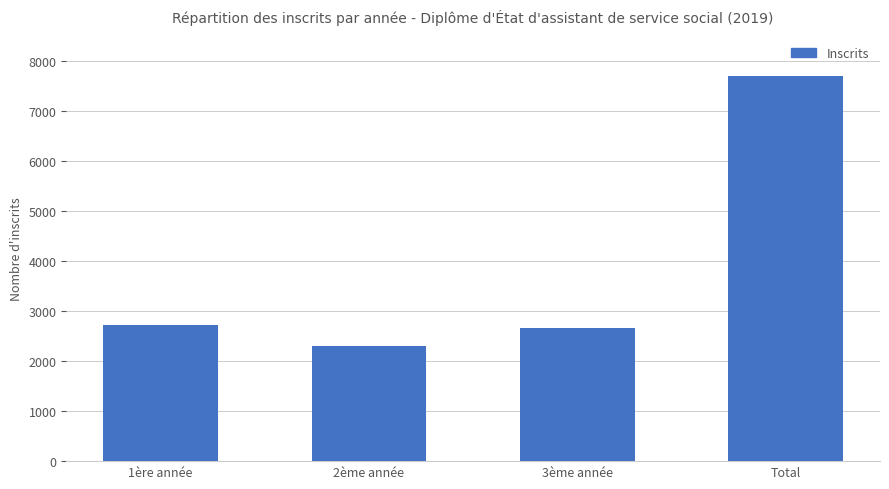

Approximately how many times larger is the value at Total compared to 3ème année?

2.9